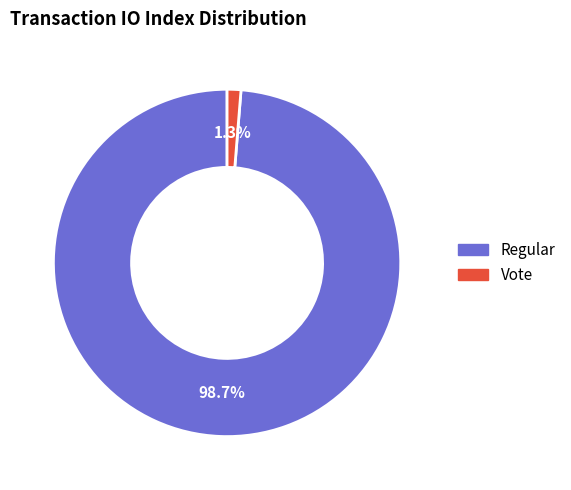

To the nearest percent, what is the average slice percentage?

50%